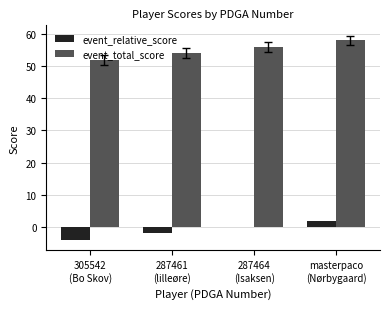

What is the total value across all series at 287461
(lilleøre)?

52